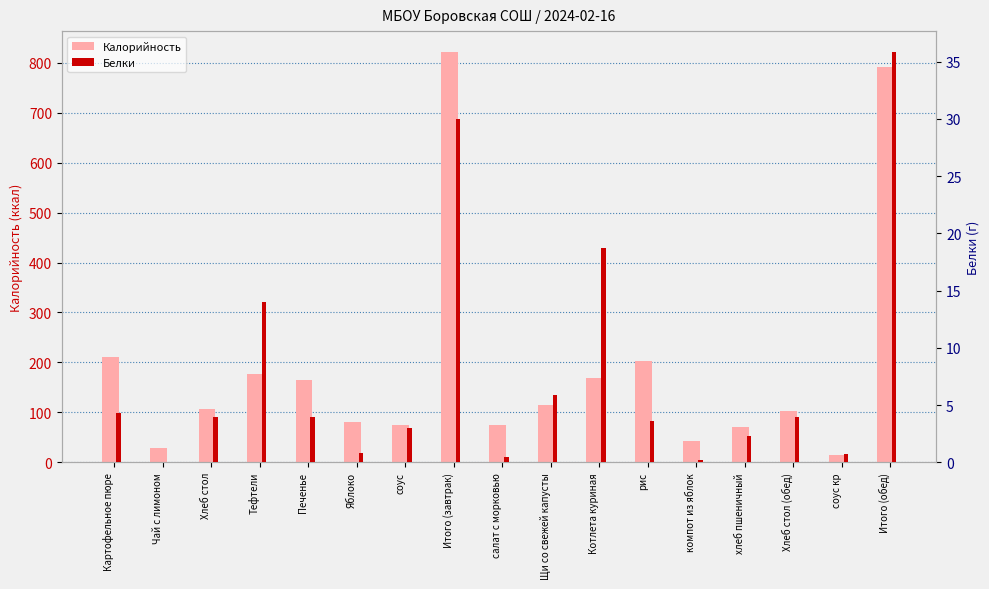

How many groups of bars are there?

17